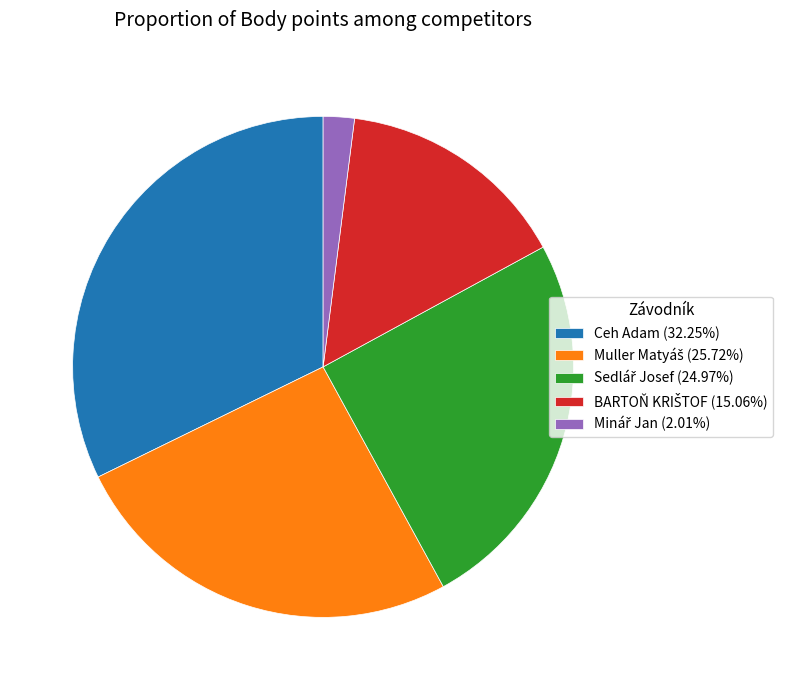

Does any single category account for the majority?

No